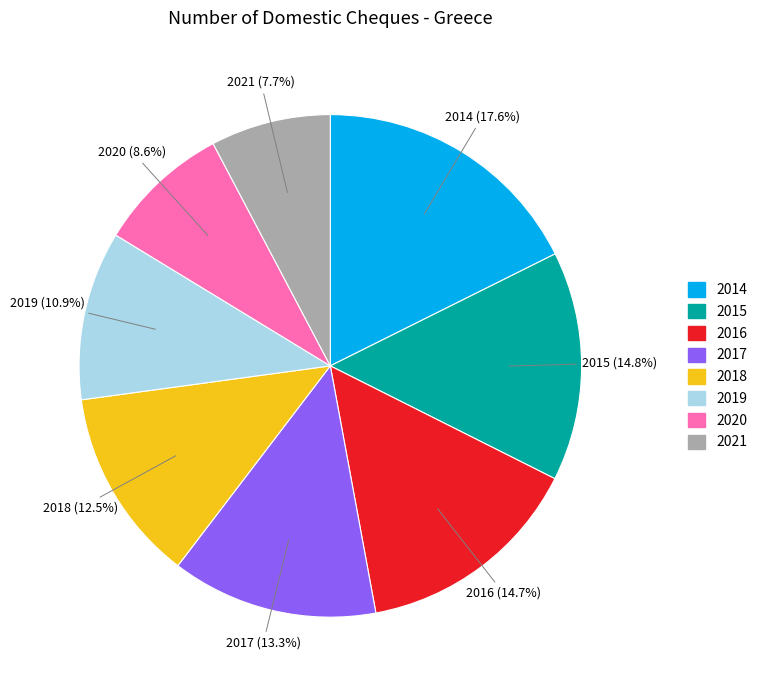

What is the total percentage of 2017 and 2016?

28.0%